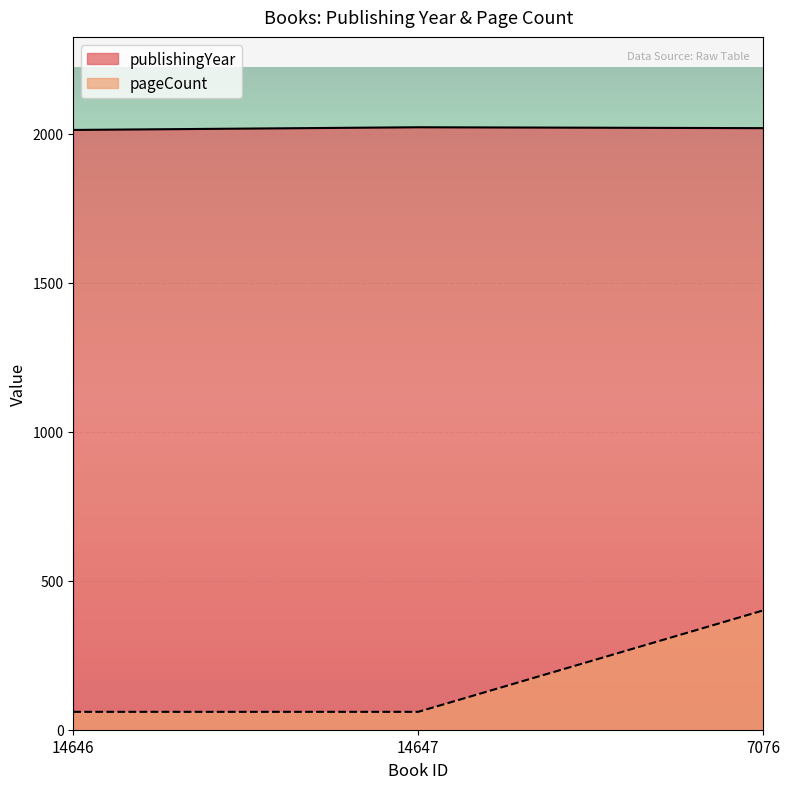

Read the pageCount value at 7076, to the nearest 50.

400